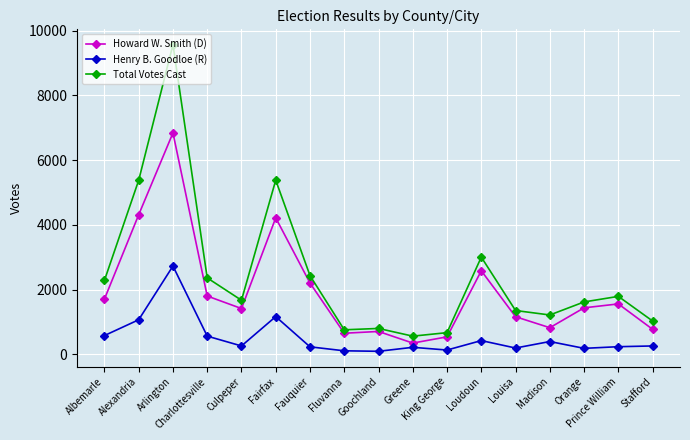

List the series in order of their overall mean, highest first.

Total Votes Cast, Howard W. Smith (D), Henry B. Goodloe (R)